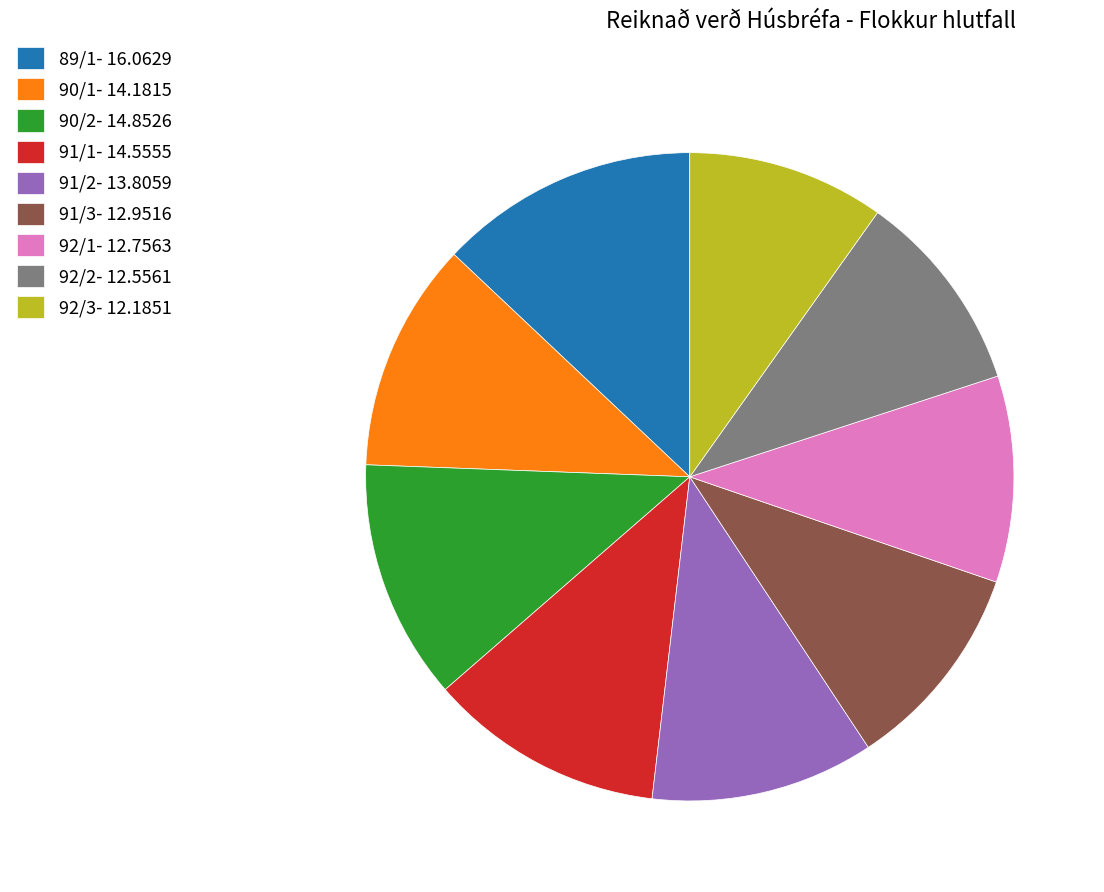

Which has a higher value, 91/2- 13.8059 or 91/1- 14.5555?

91/1- 14.5555